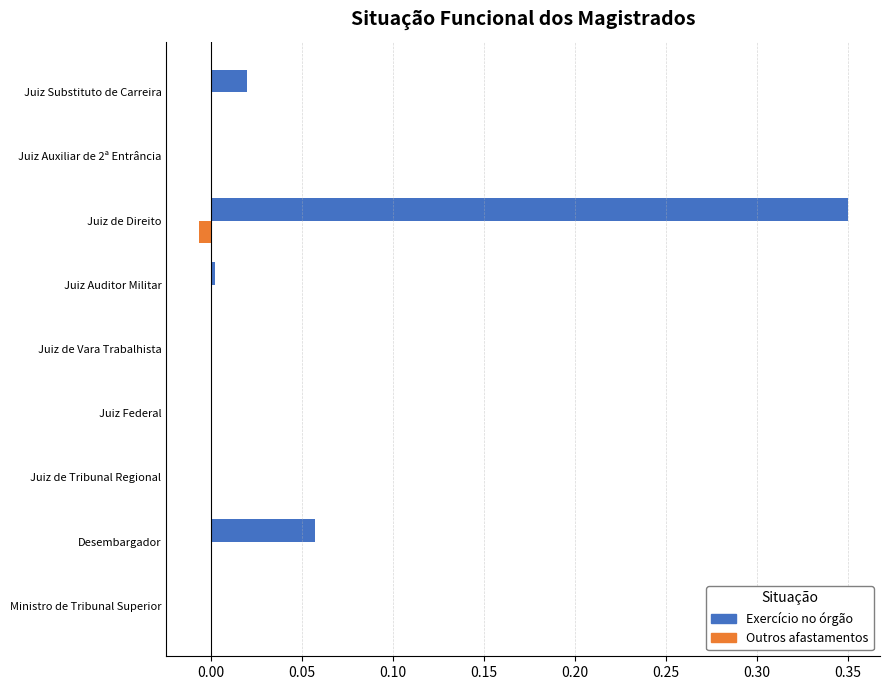

At which category is the sum across all series the highest?

Juiz de Direito